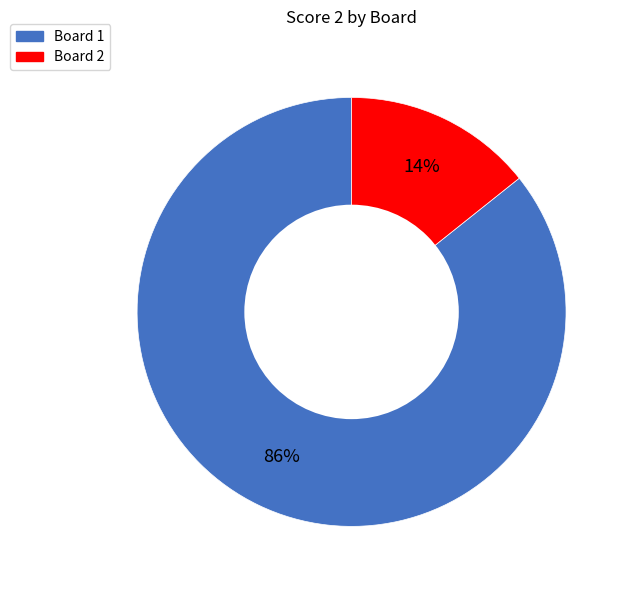

Is there a majority slice in this chart?

Yes